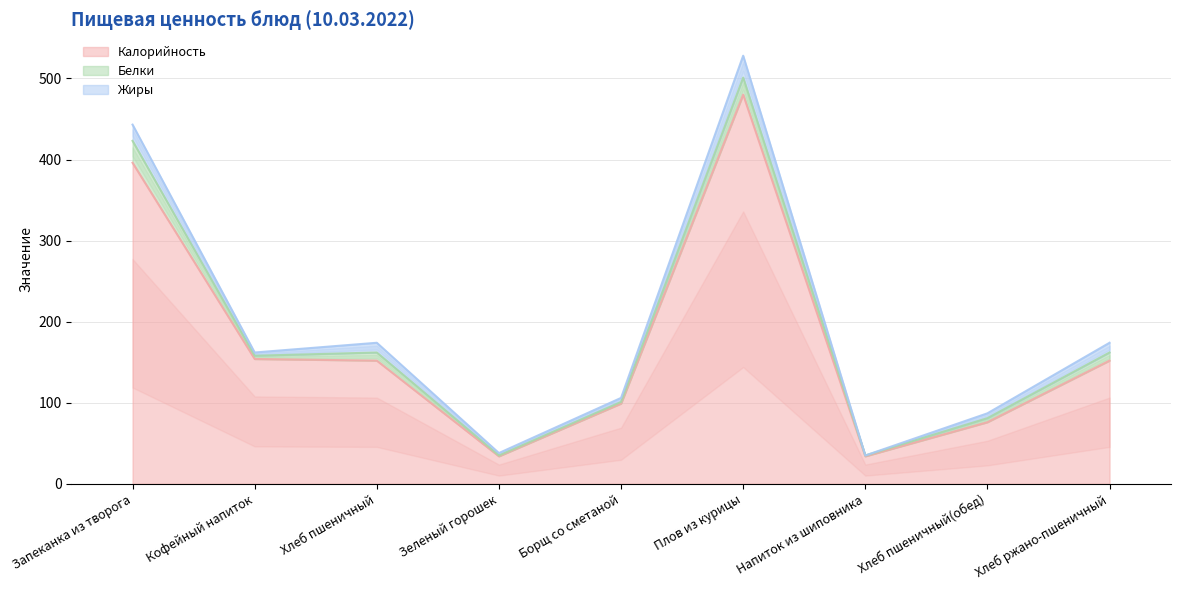

How many data points in Жиры are above 6?

4